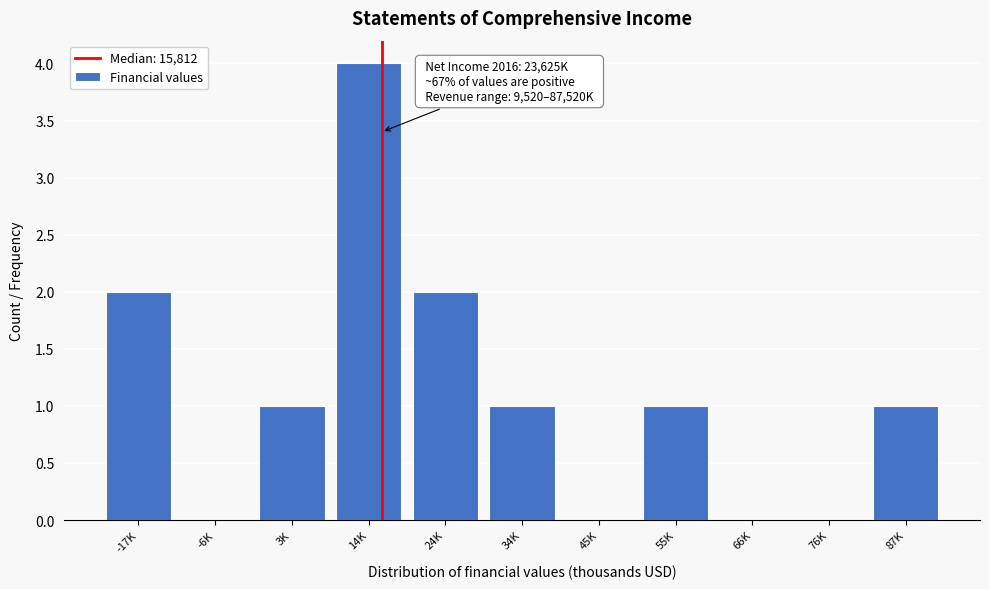

Reading left to right, transcribe all the data shown in this chart.

-17K=2	-6K=0	3K=1	14K=4	24K=2	34K=1	45K=0	55K=1	66K=0	76K=0	87K=1